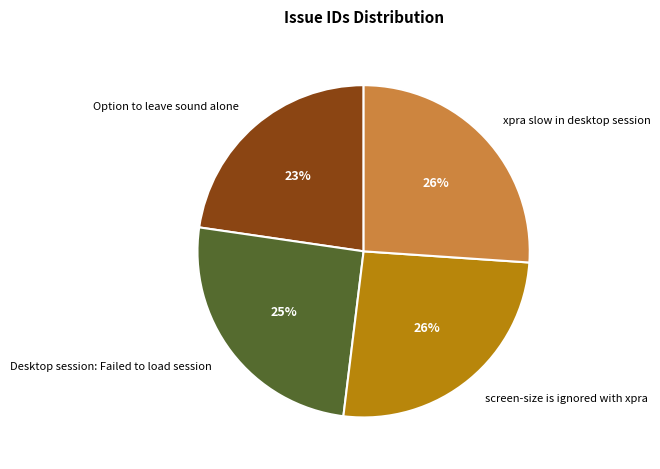

To the nearest percent, what portion does Option to leave sound alone represent?

23%